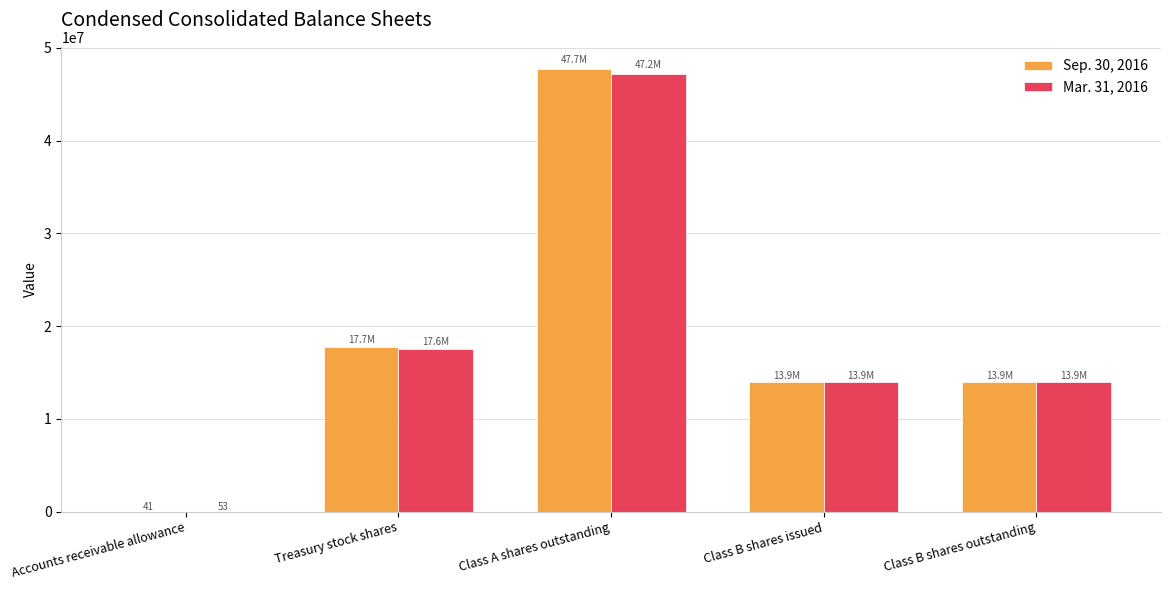

What is the maximum value shown in the chart?

47724218